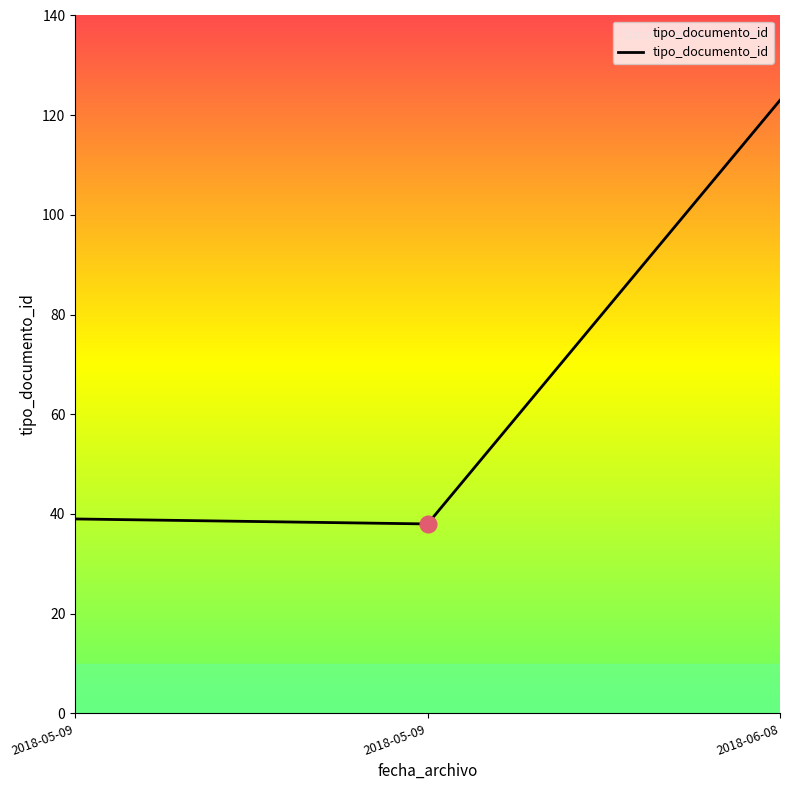

How many distinct data groups are displayed?

1